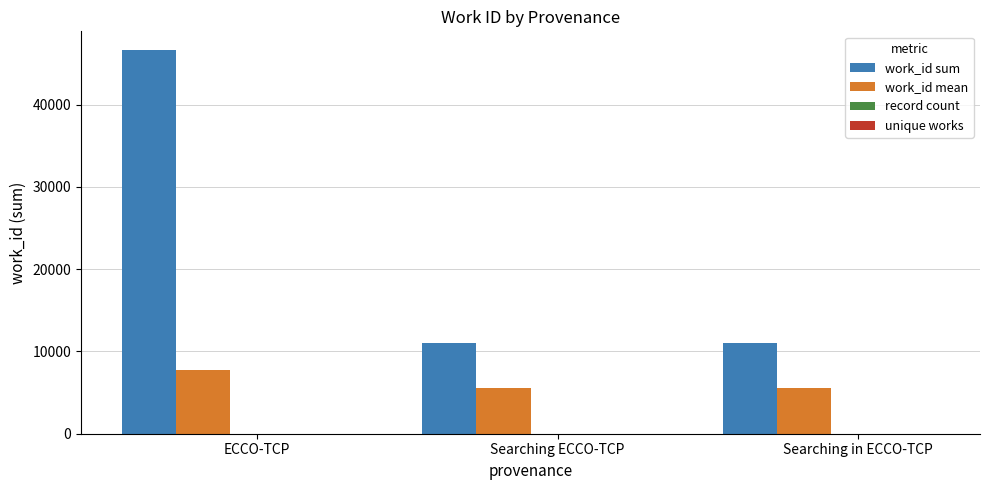

Which series has the largest total across all categories?

work_id sum